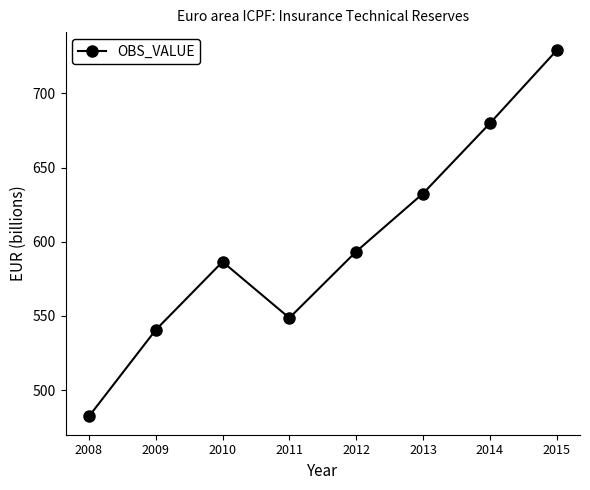

Is it true that the value at 2008 is 482.3?

True